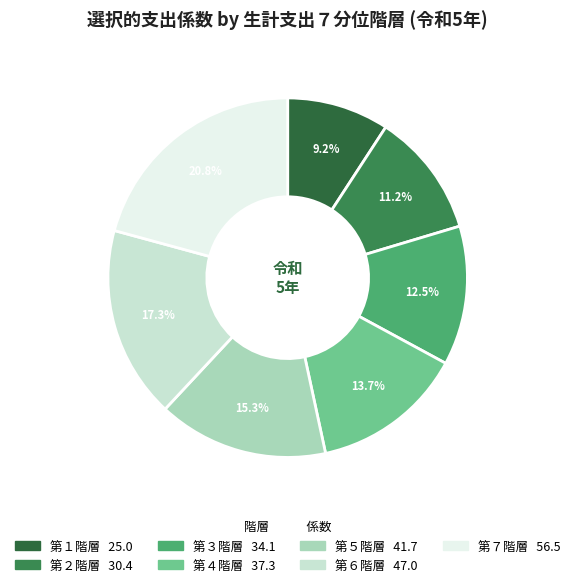

Rank the categories by value from highest to lowest.

第７階層, 第６階層, 第５階層, 第４階層, 第３階層, 第２階層, 第１階層